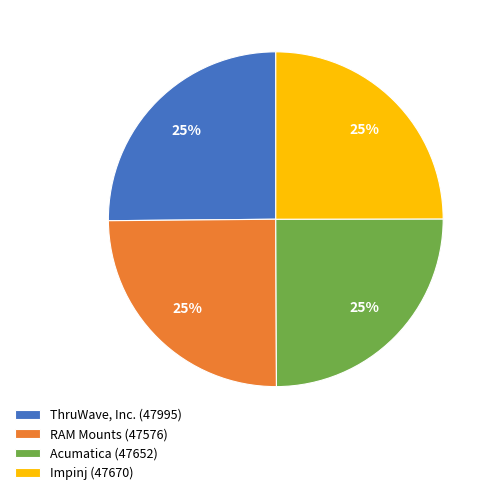

To the nearest percent, what is the average slice percentage?

25%